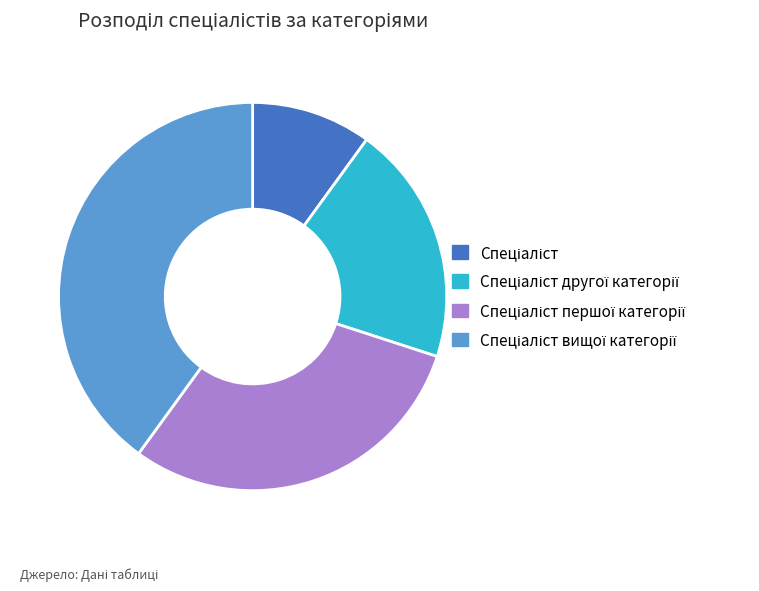

Is there a majority slice in this chart?

No